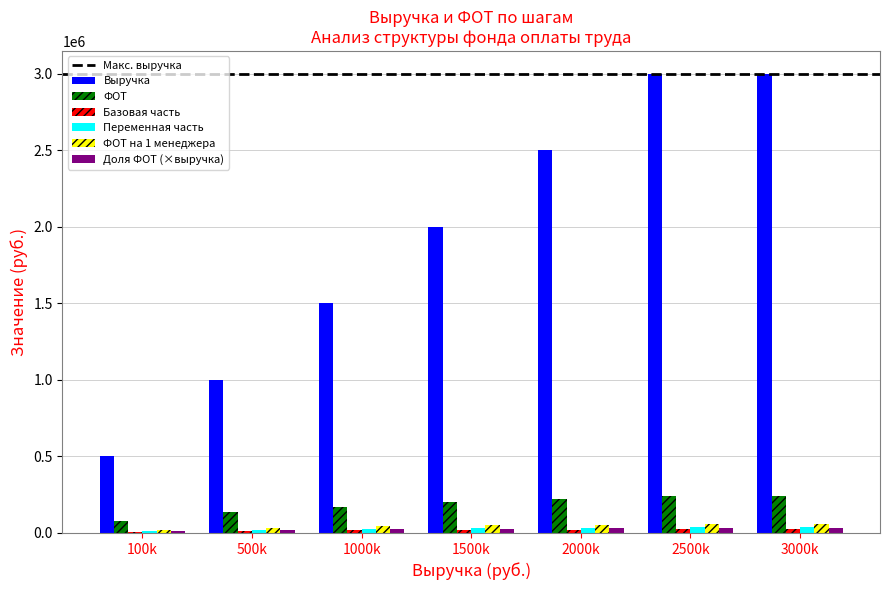

Which series changed the most between 1000k and 1500k?

Выручка